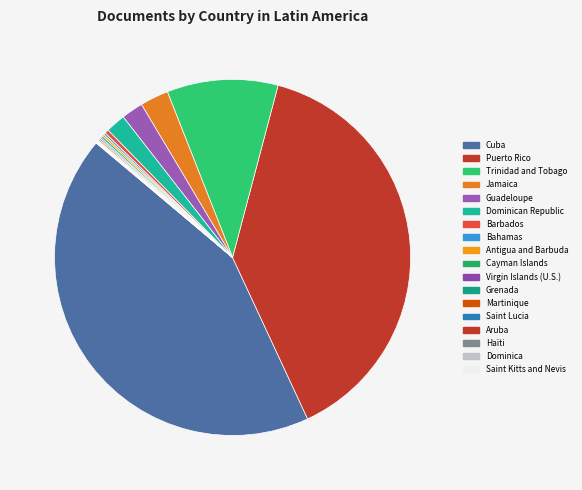

True or false: Grenada accounts for 1% of the total.

False